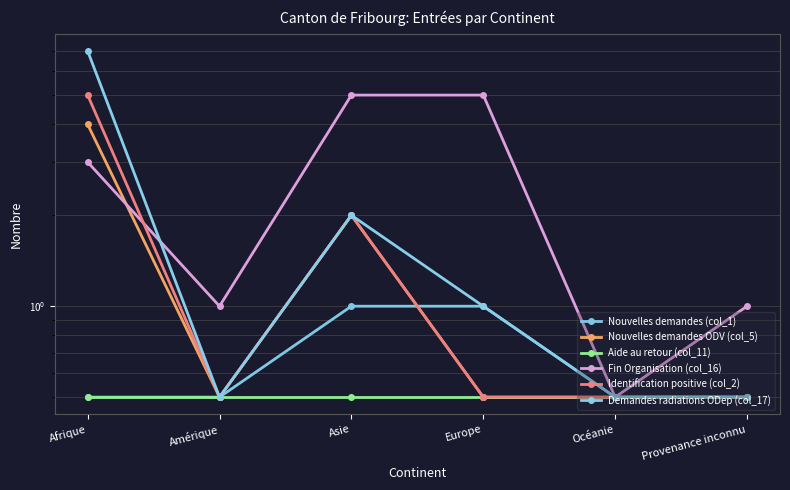

Is it true that Identification positive (col_2) equals 0.9 at Océanie?

False